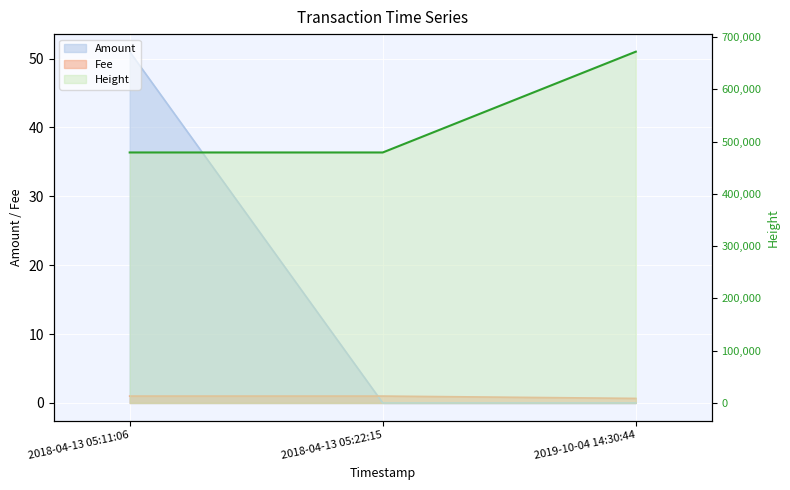

List the series in order of their peak value, highest first.

Height, Amount, Fee